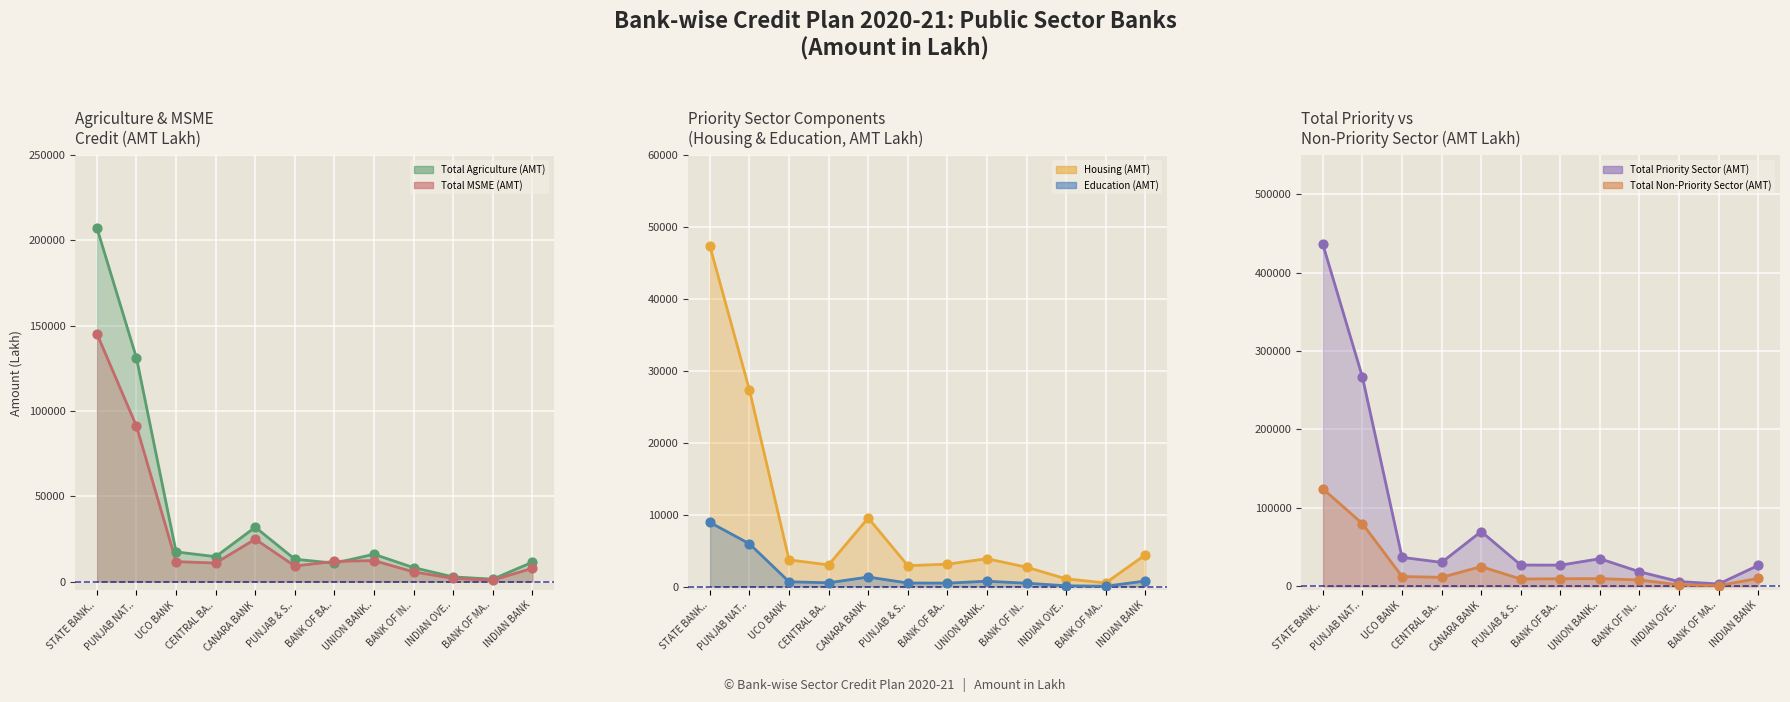

Which series contains the lowest Y value?

Education (AMT)